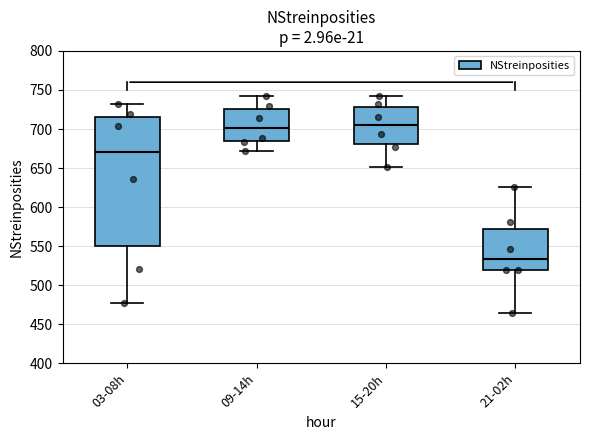

Comparing the boxes themselves (not the whiskers), which one is the tallest?

03-08h